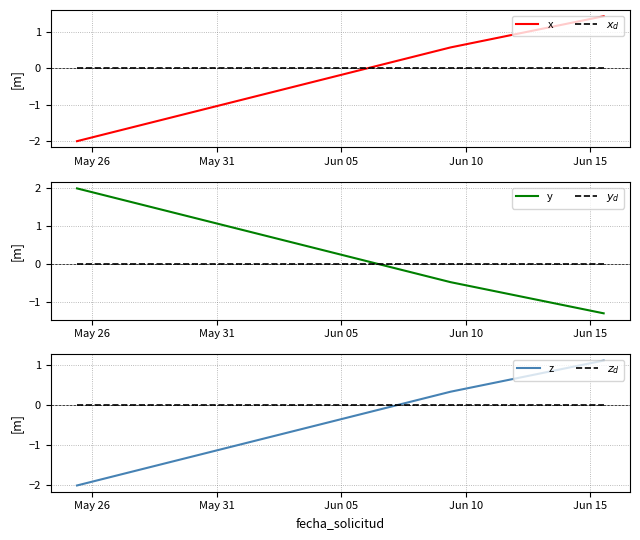

Which series has the largest total across all categories?

y